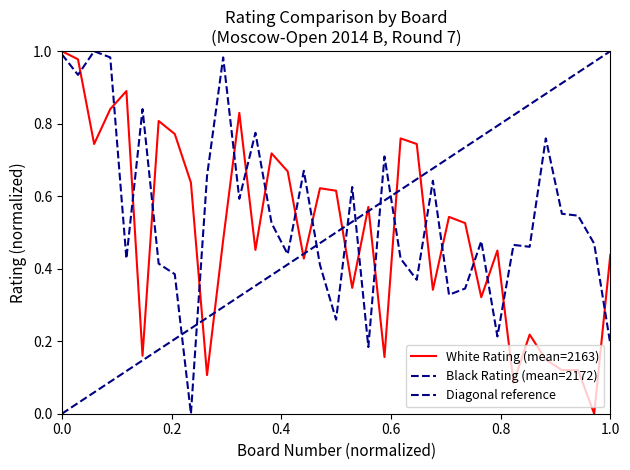

List the series in order of their overall mean, lowest first.

White Rating, Black Rating